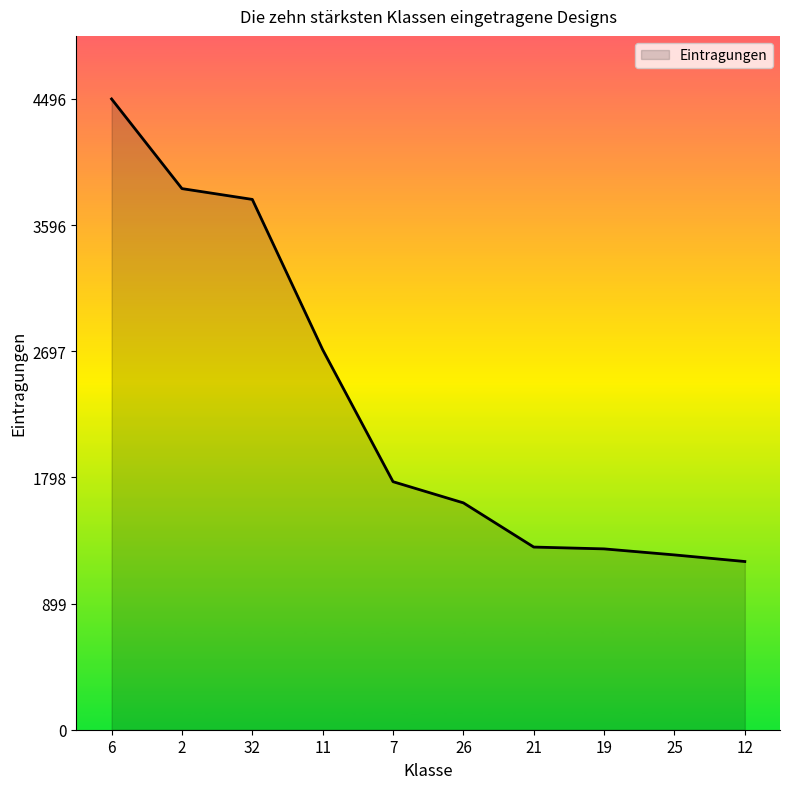

Between 21 and 7, which is larger?

7